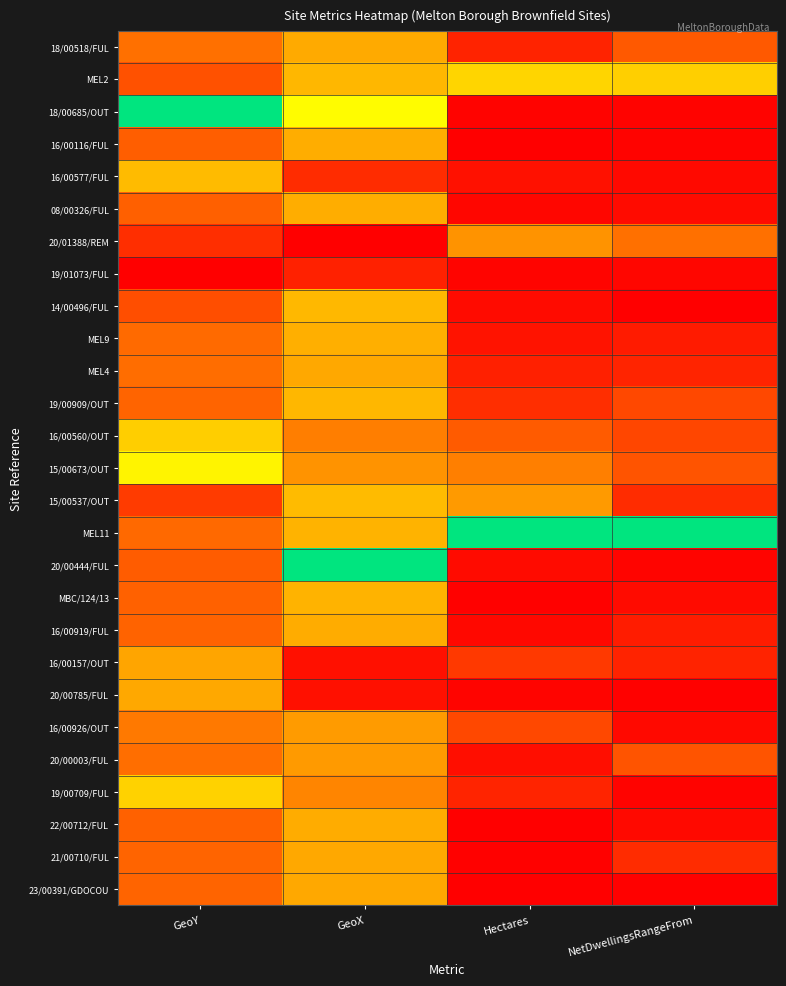

What is the maximum value shown in the chart?

1.0